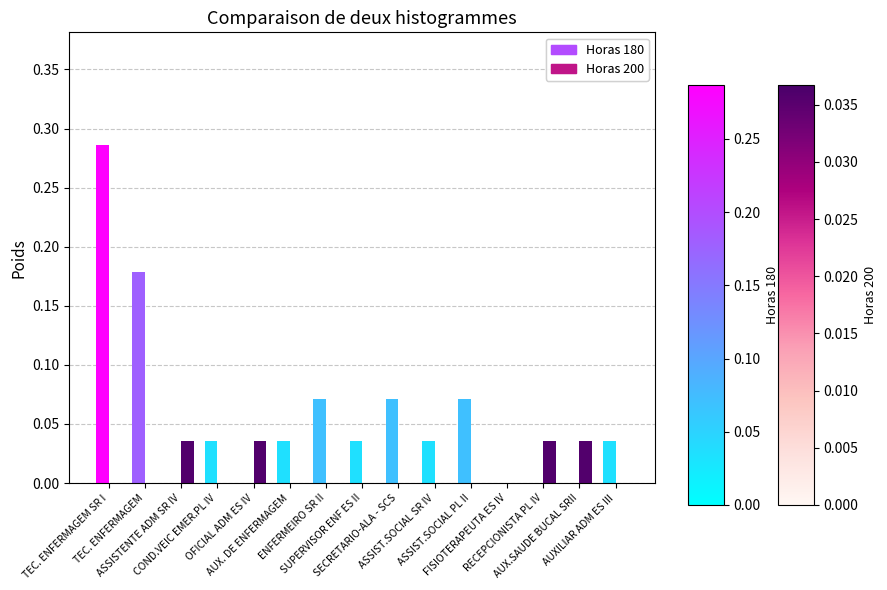

The value of Horas 180 at ASSIST.SOCIAL PL II is 0.0. True or false?

False